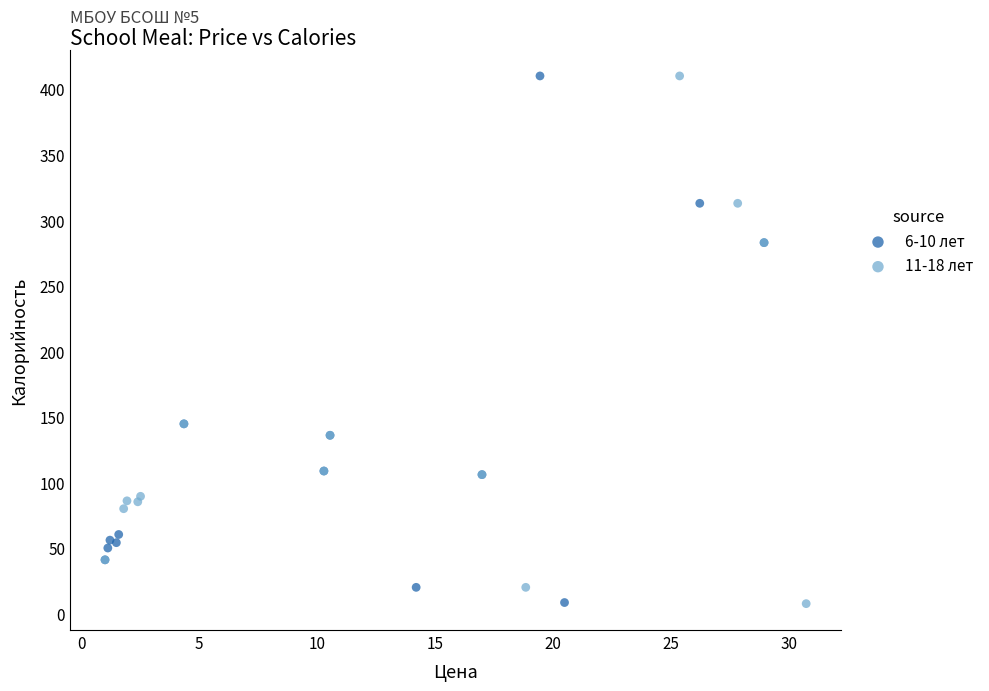

What are all the series names shown in the legend?

6-10 лет, 11-18 лет